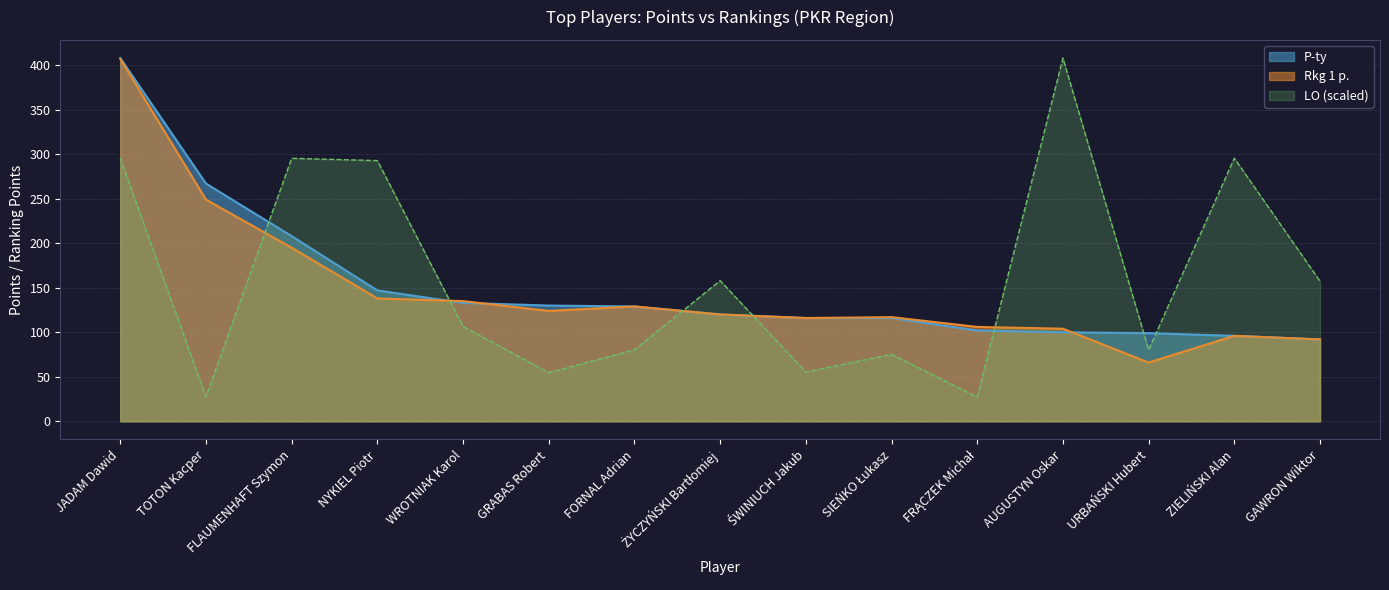

True or false: Rkg 1 p. has a value of 87.7 at JADAM Dawid.

False